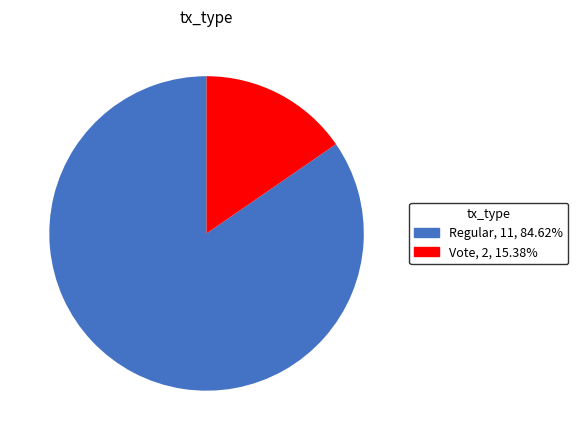

True or false: Regular accounts for 94% of the total.

False